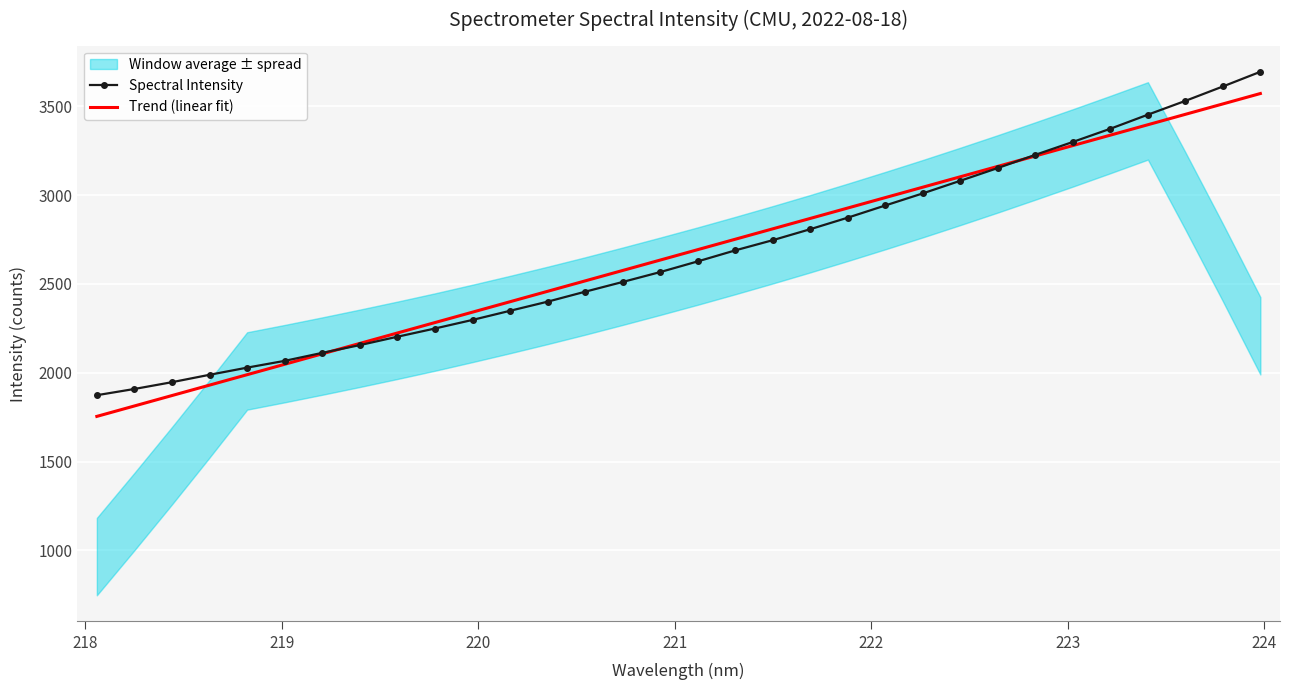

List the series in order of their peak value, highest first.

Spectral Intensity, Trend (linear fit)